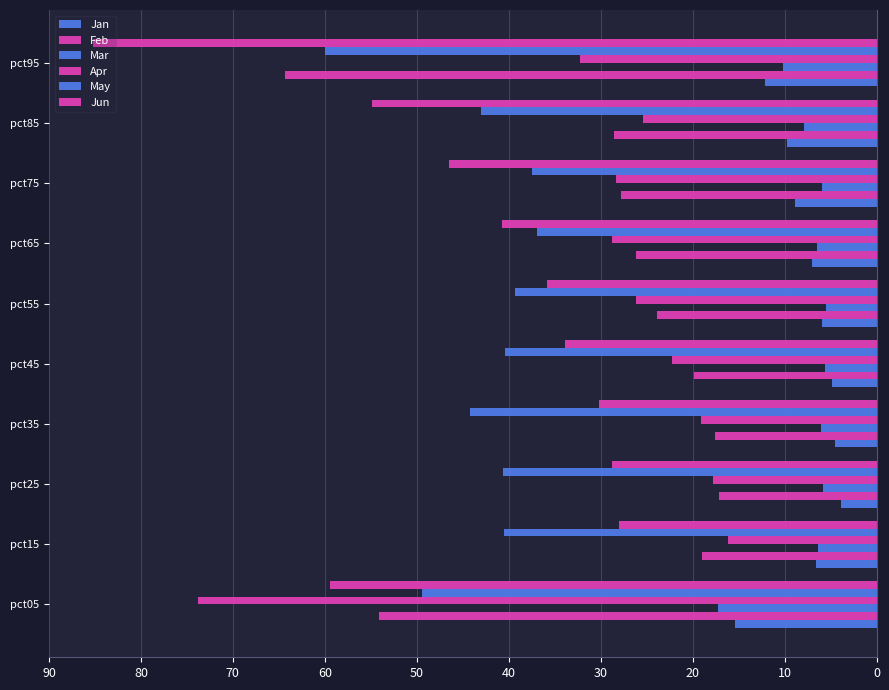

Count the number of data series in this chart.

6